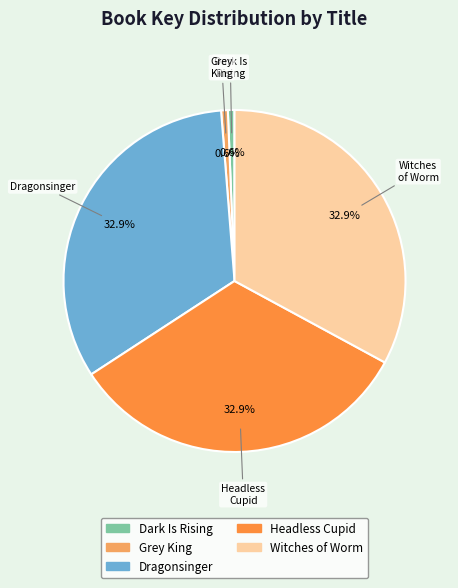

What percentage do Witches of Worm and Dark Is Rising together represent?

33.5%